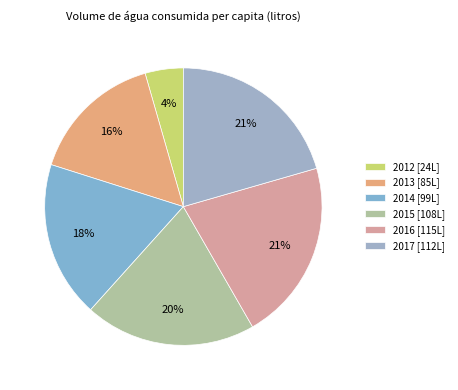

How many segments does this pie chart have?

6